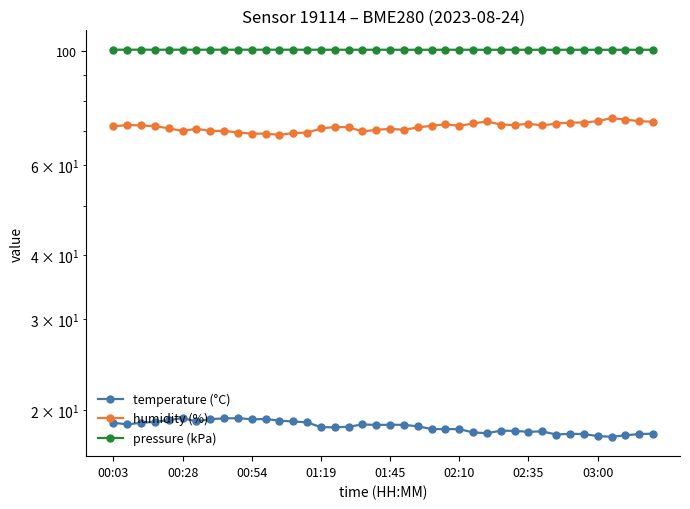

True or false: pressure (kPa) and temperature (°C) cross at least once.

False